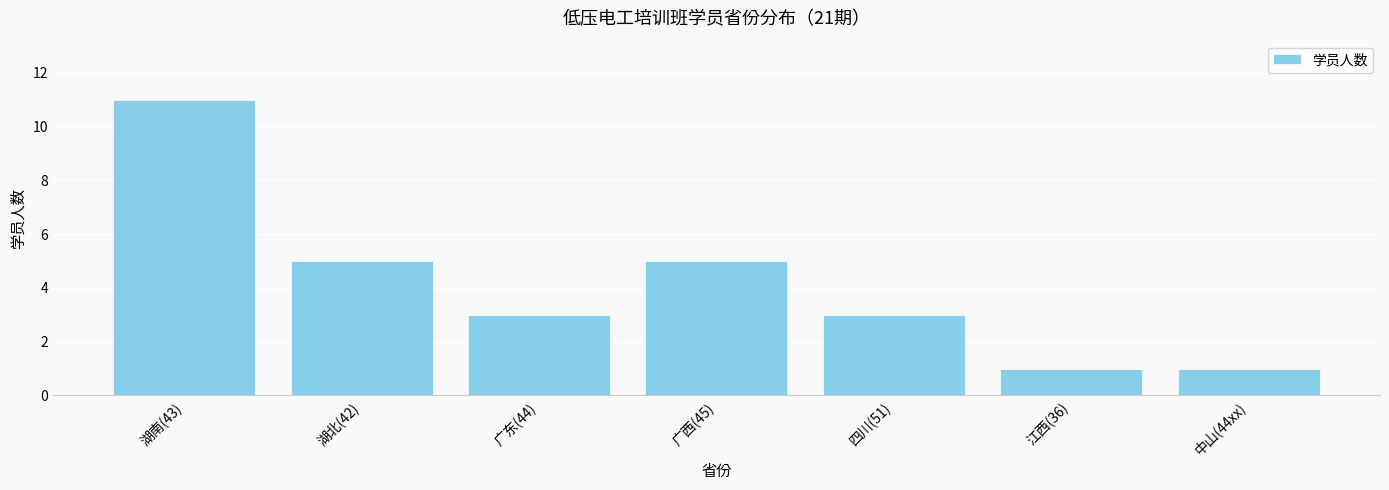

What is the maximum value shown in the chart?

11